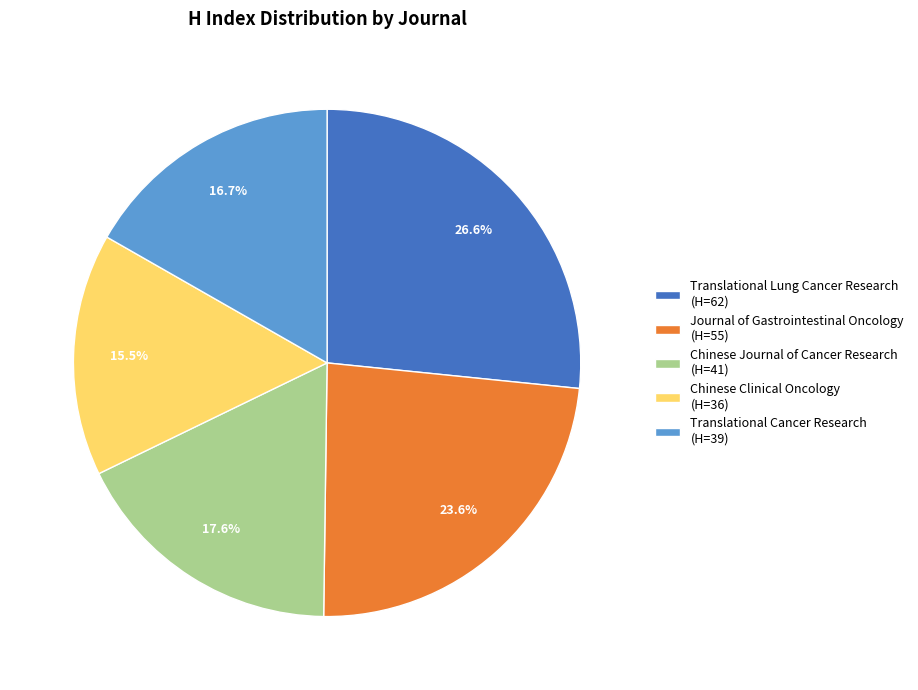

Is there any slice that represents more than half of the pie?

No